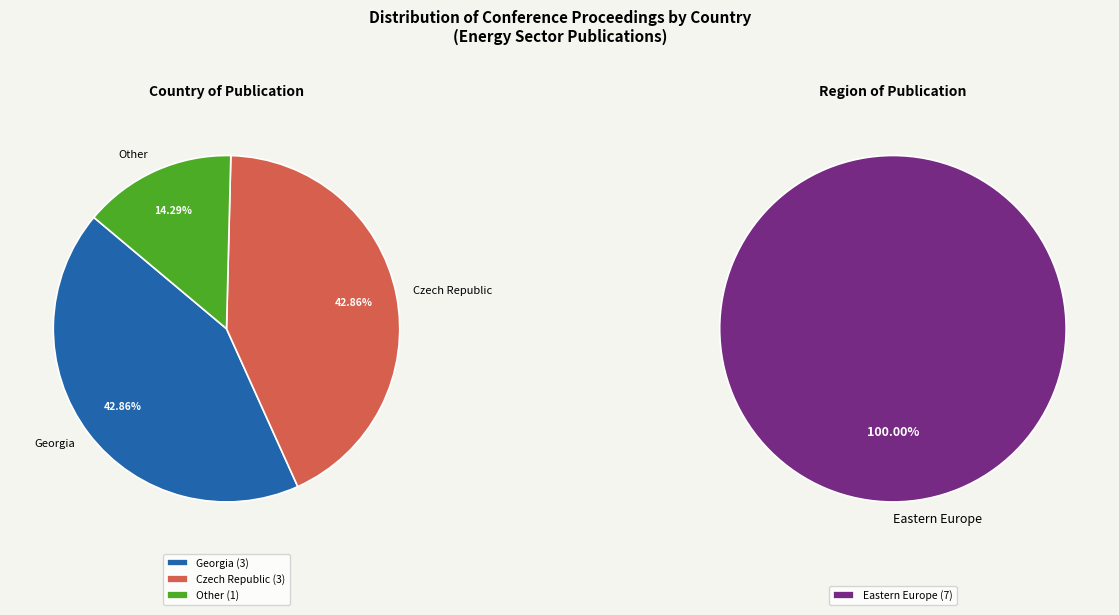

Between Czech Republic and Other, which is larger?

Czech Republic